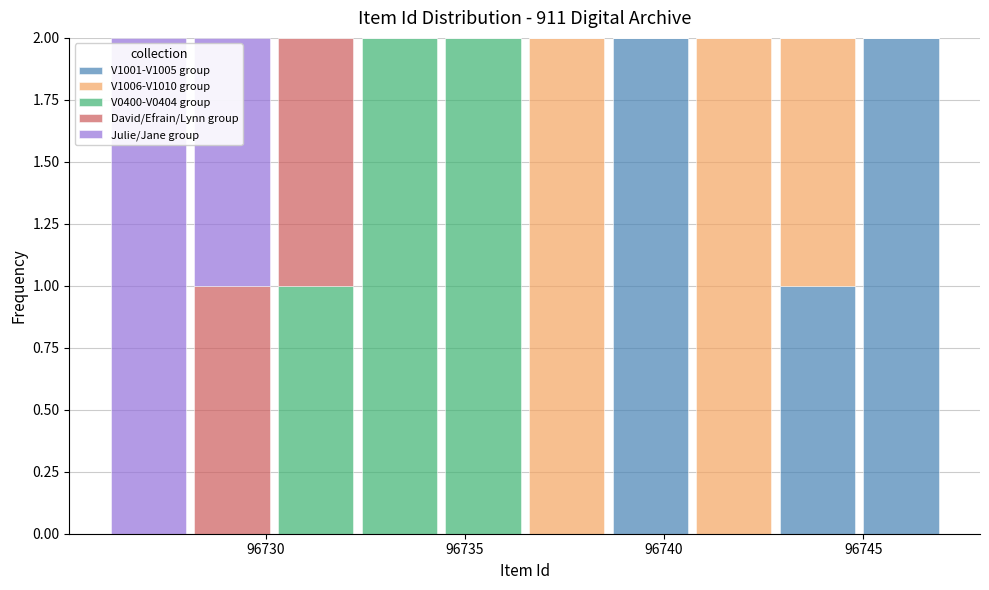

Reading left to right, transcribe this chart: for each stacked bar, give the range it covers on the x-axis and its total height. Neither the bar edges nor the heights are printed on the chart, so give them approximately, as read against the axes.

96726.0 to 96728.1: 2
96728.1 to 96730.2: 2
96730.2 to 96732.3: 2
96732.3 to 96734.4: 2
96734.4 to 96736.5: 2
96736.5 to 96738.6: 2
96738.6 to 96740.7: 2
96740.7 to 96742.8: 2
96742.8 to 96744.9: 2
96744.9 to 96747.0: 2